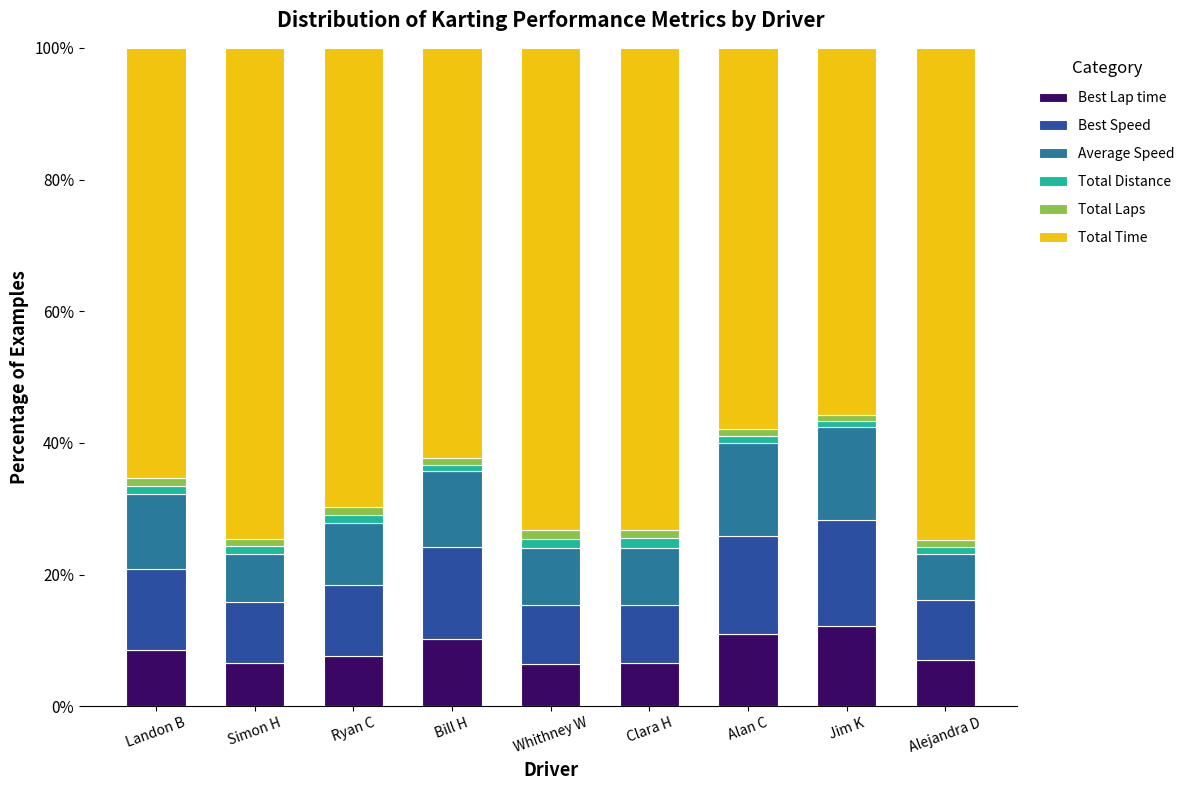

Count the number of data series in this chart.

6